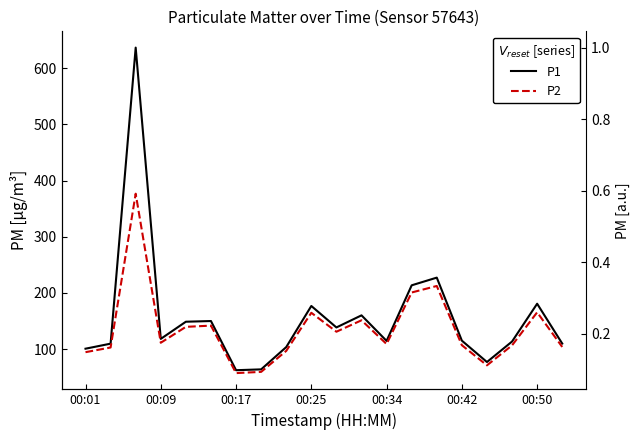

At how many categories does at least one series exceed 550?

1